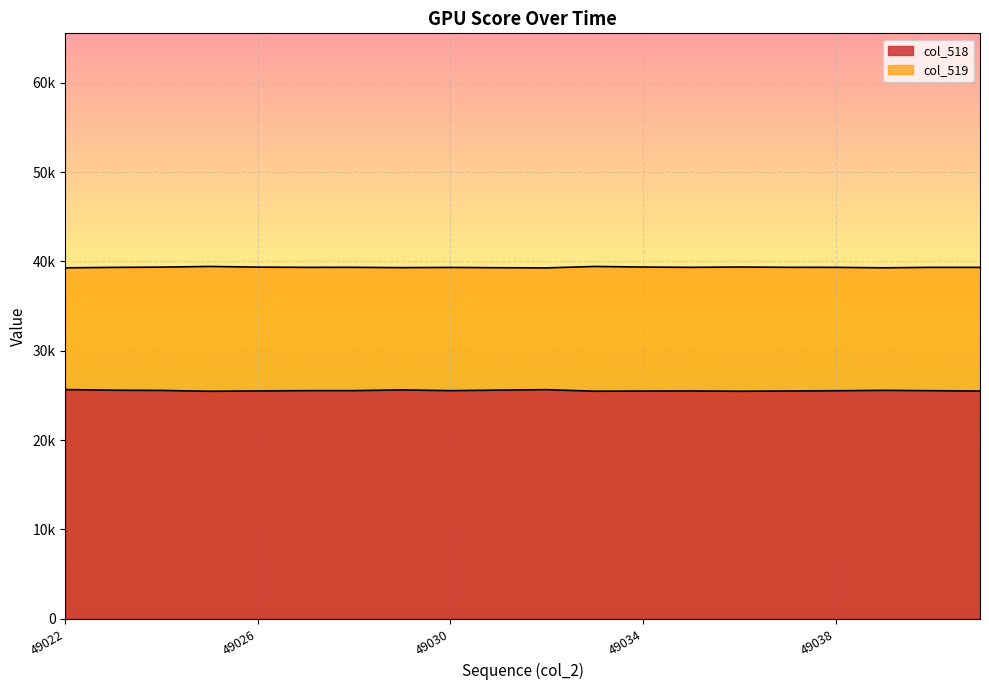

True or false: col_519 and col_518 cross at least once.

False